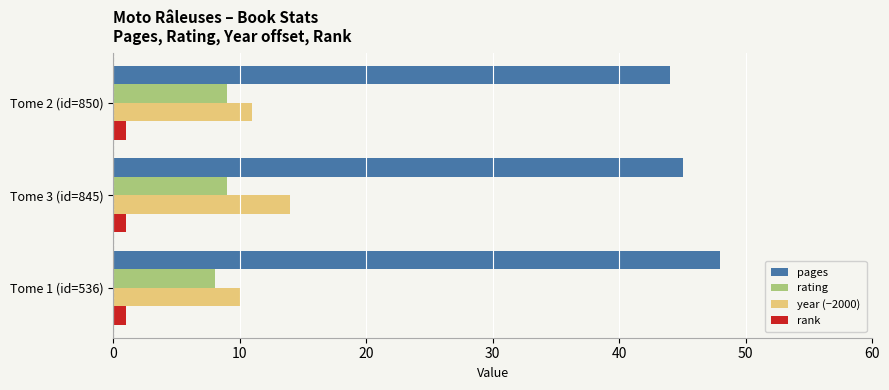

How many data points in year (−2000) are less than 11?

1